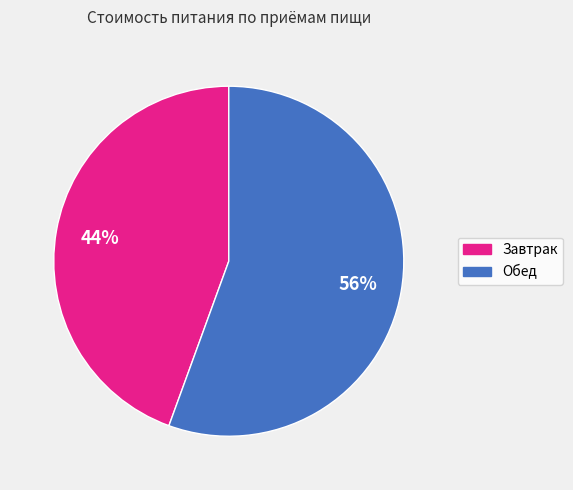

Do Обед and Завтрак together represent more than half of the pie?

Yes